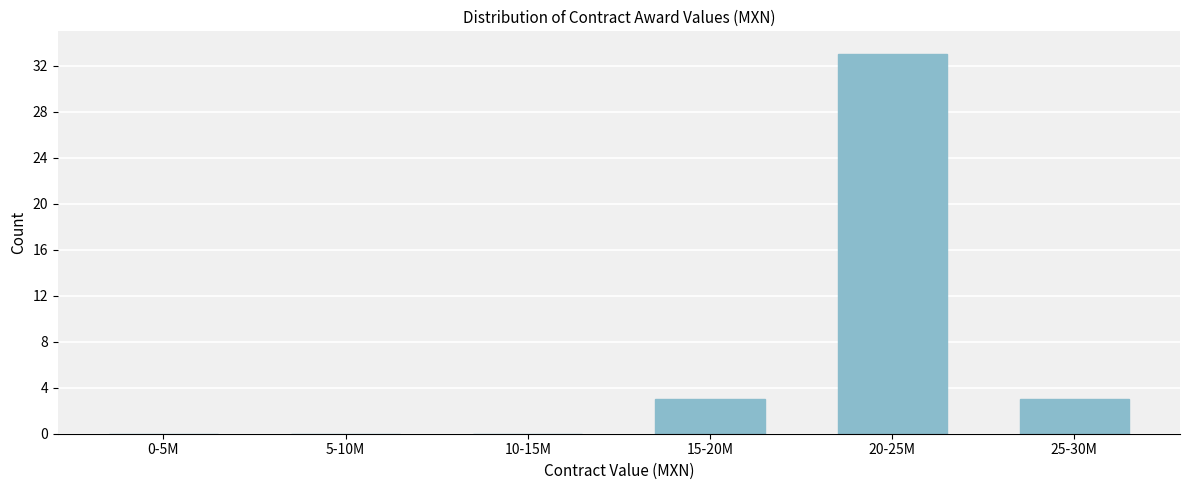

Reading left to right, extract all data points from this chart.

0-5M=0	5-10M=0	10-15M=0	15-20M=3	20-25M=33	25-30M=3